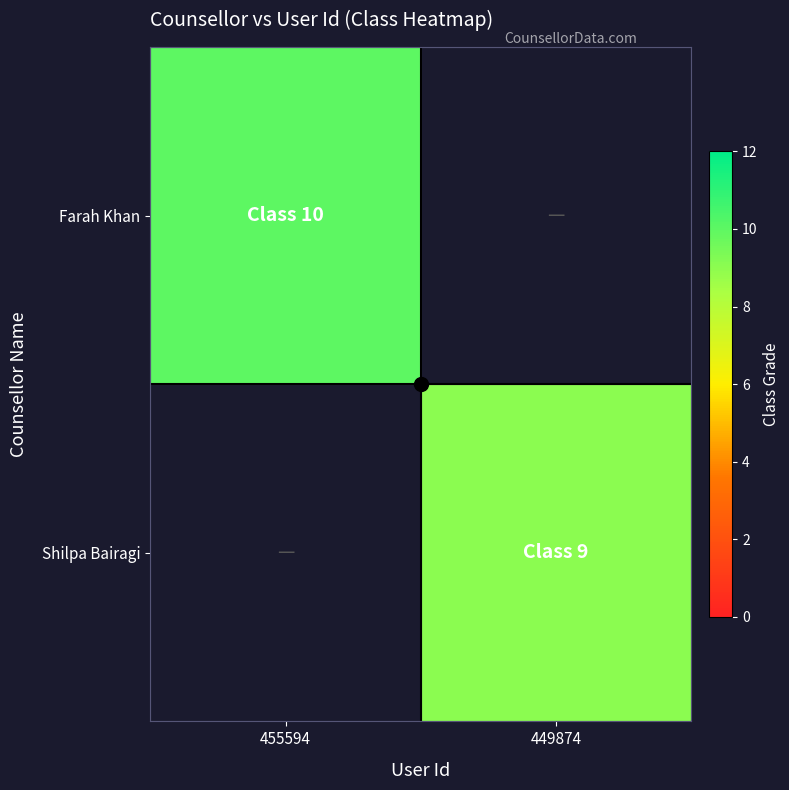

Rank the series at 449874 from highest to lowest value.

Farah Khan, Shilpa Bairagi